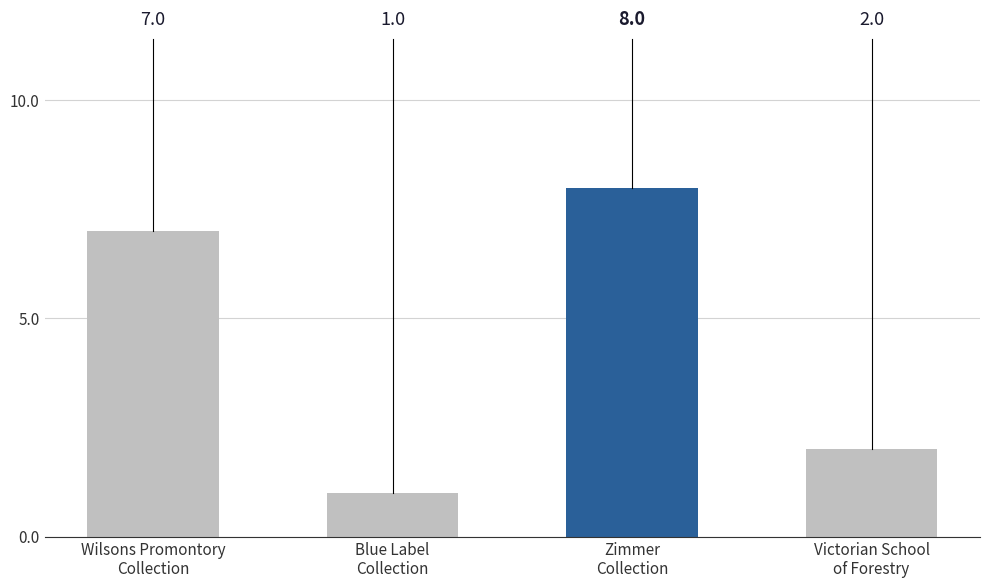

Reading left to right, transcribe all the data shown in this chart.

7	1	8	2